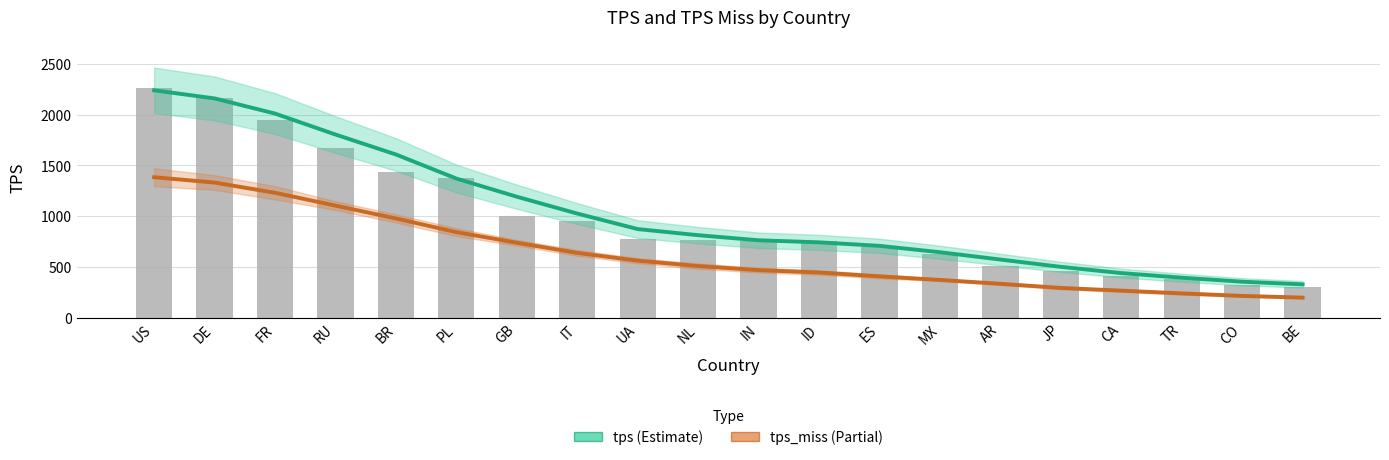

How many groups of bars are there?

20